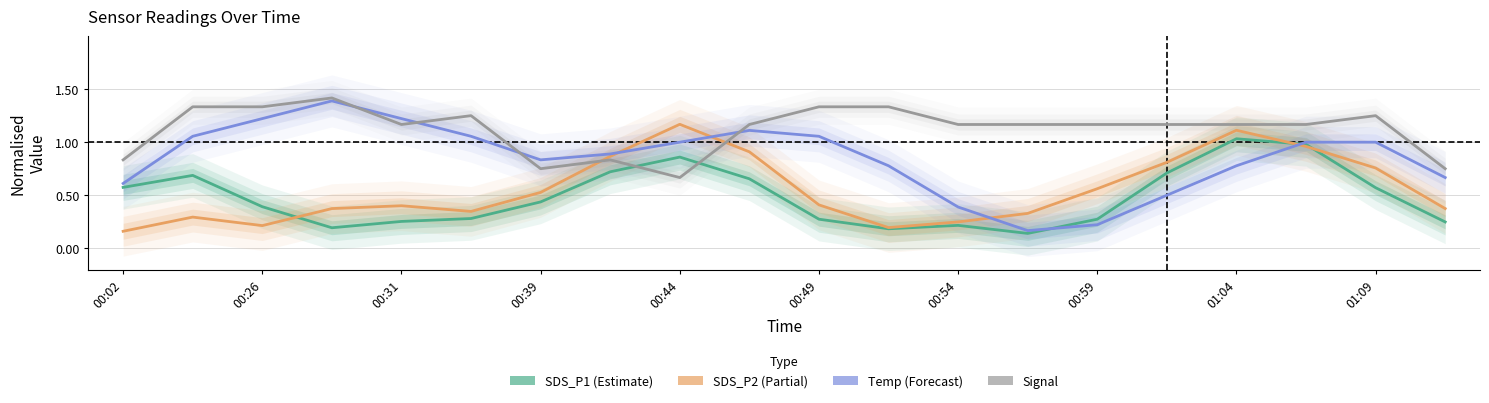

Is it true that SDS_P1 equals 0.2 at 11?

True